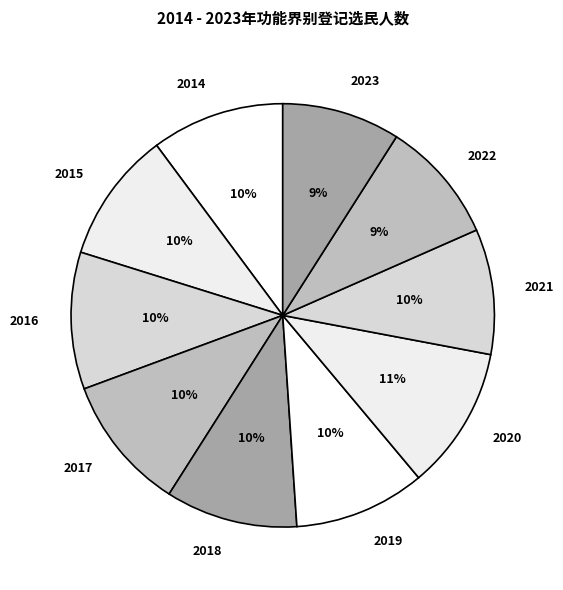

Is it true that 2020 is 18% of the pie?

False